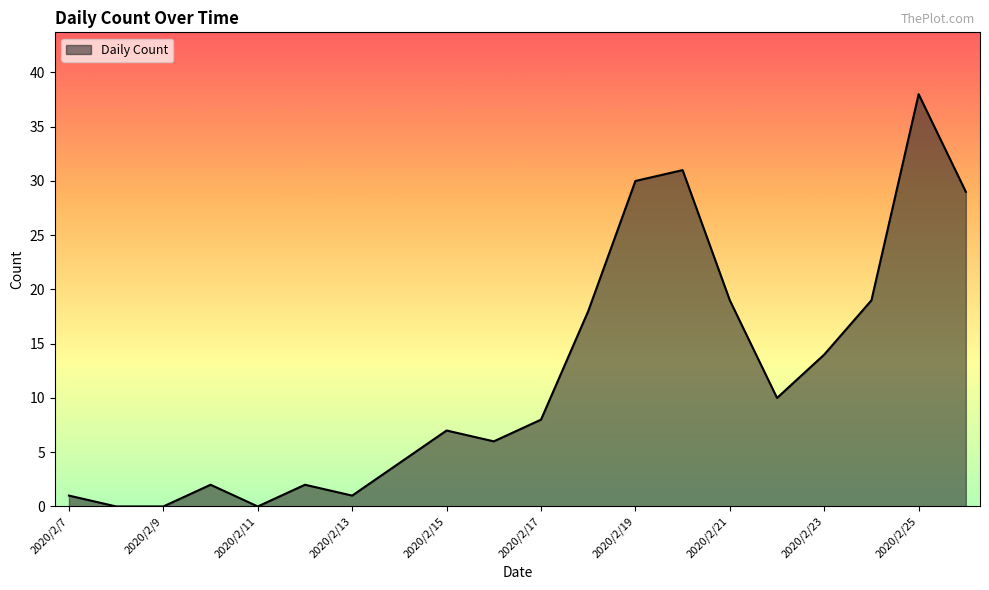

Does the chart have visible grid lines?

No